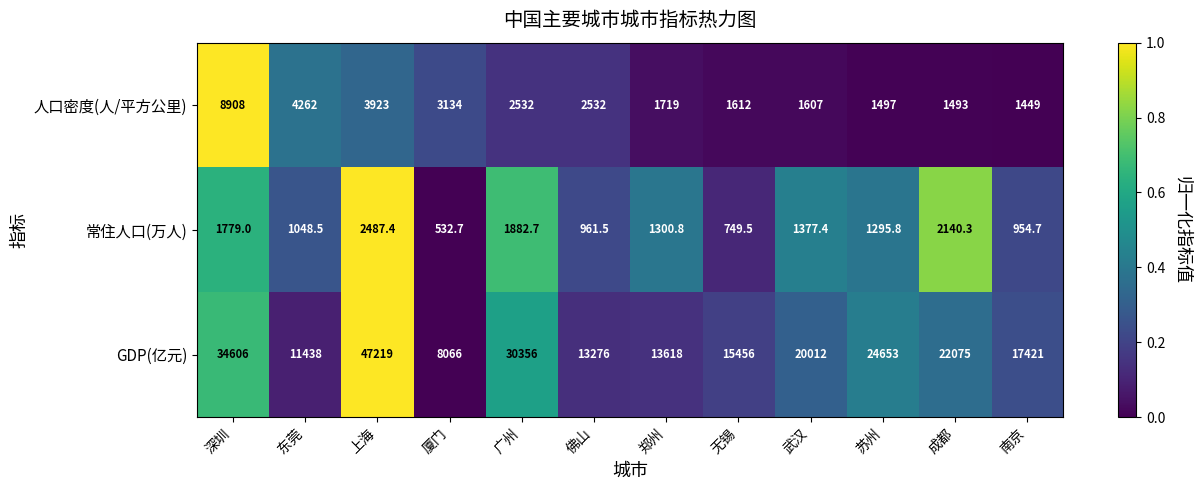

At which label is 常住人口(万人) closest to 1510?

武汉